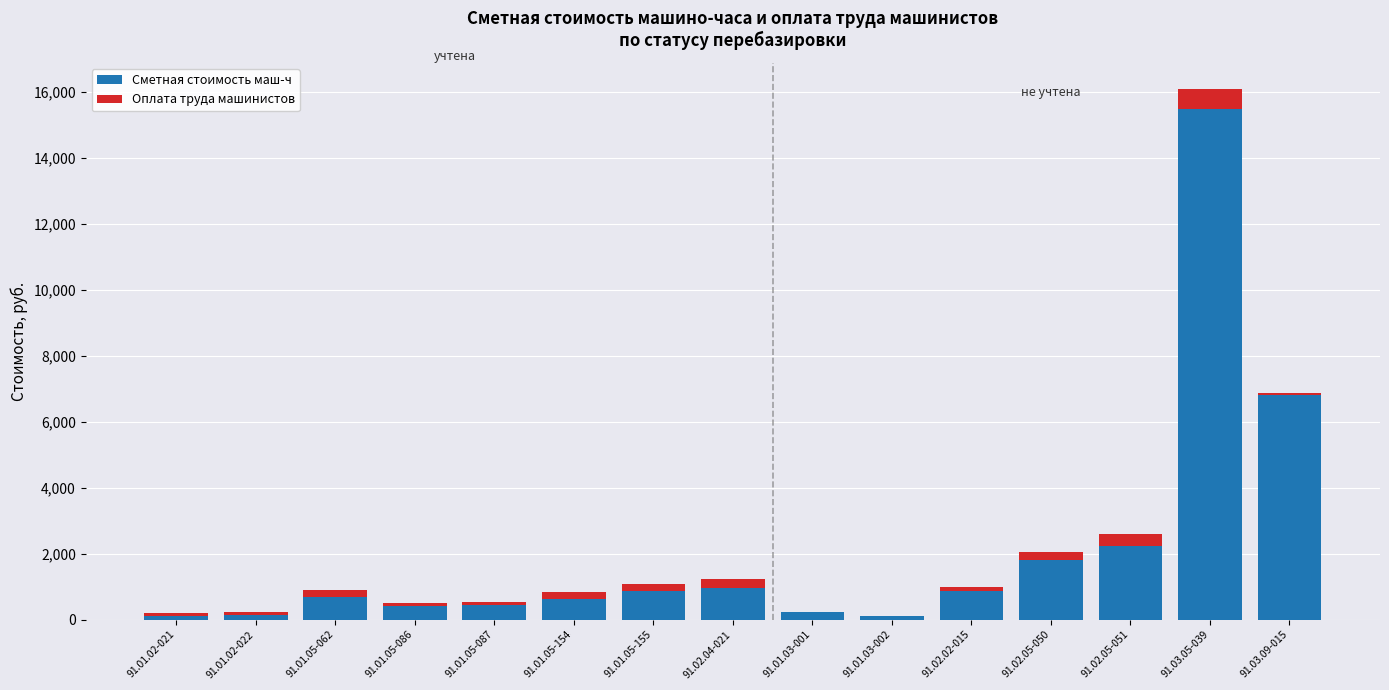

Are the bars grouped side by side (vs. stacked)?

No